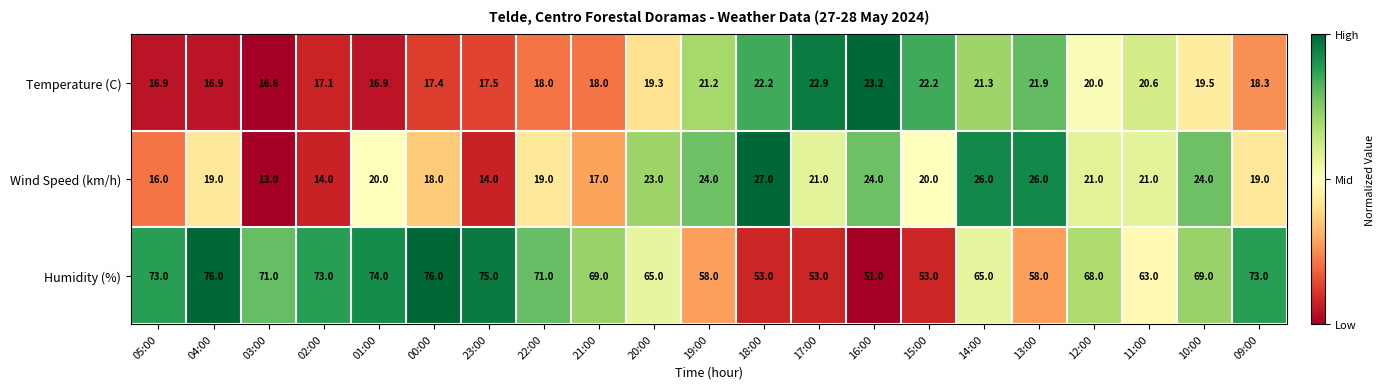

Rank the series by their maximum value, from highest to lowest.

Humidity (%), Wind Speed (km/h), Temperature (C)